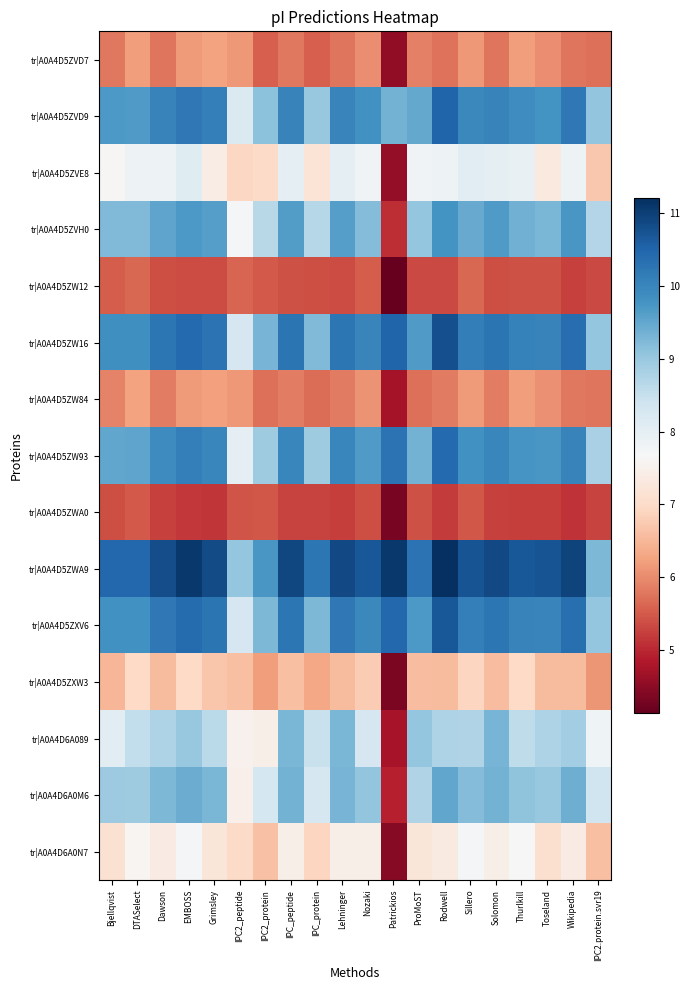

What is the total value across all series at IPC2.protein.svr19?

111.7